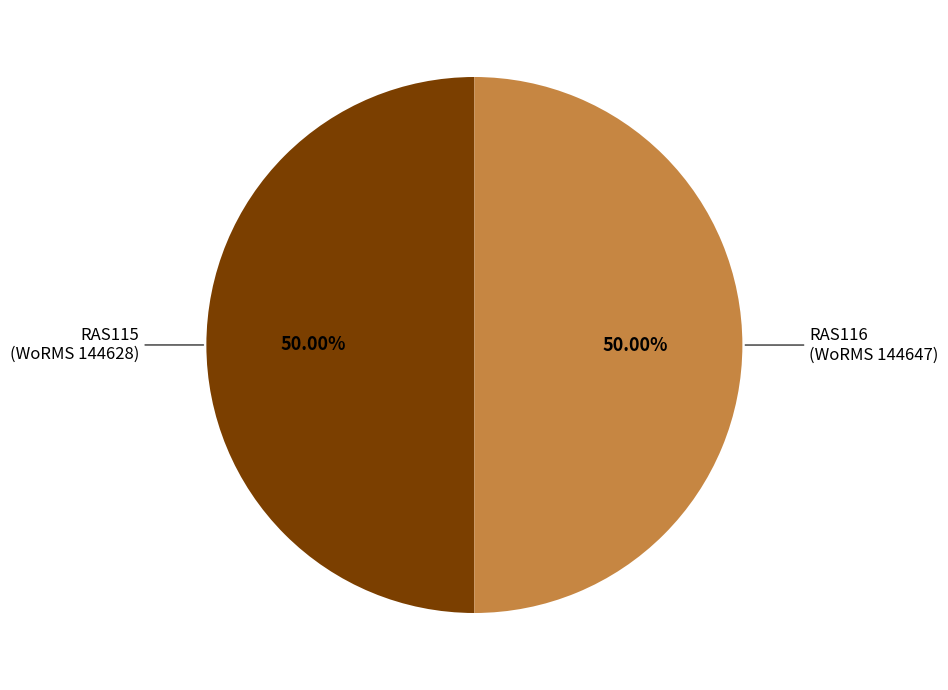

Count the number of slices in the pie.

2